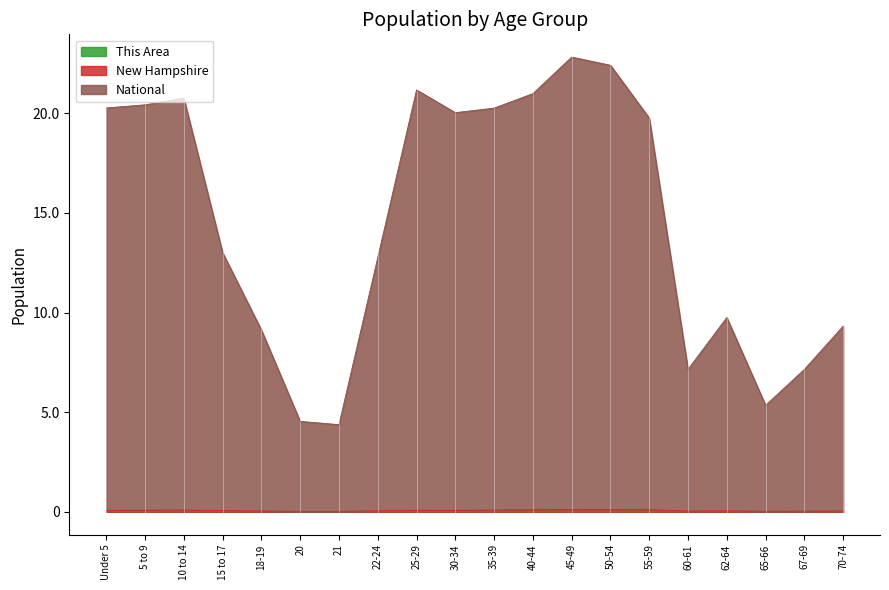

At which label does This Area first exceed 3709?

5 to 9